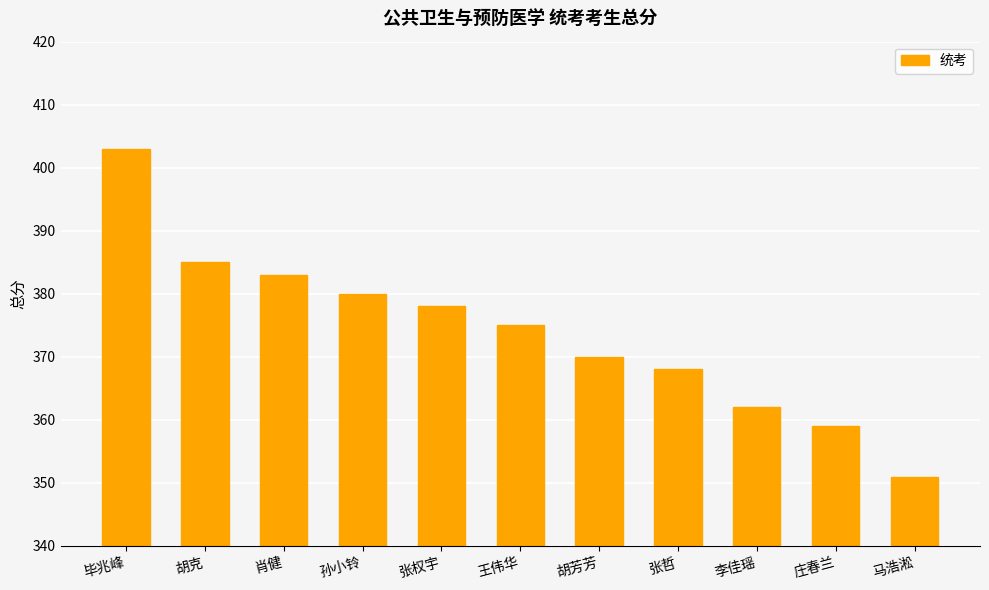

What is the average value?

374